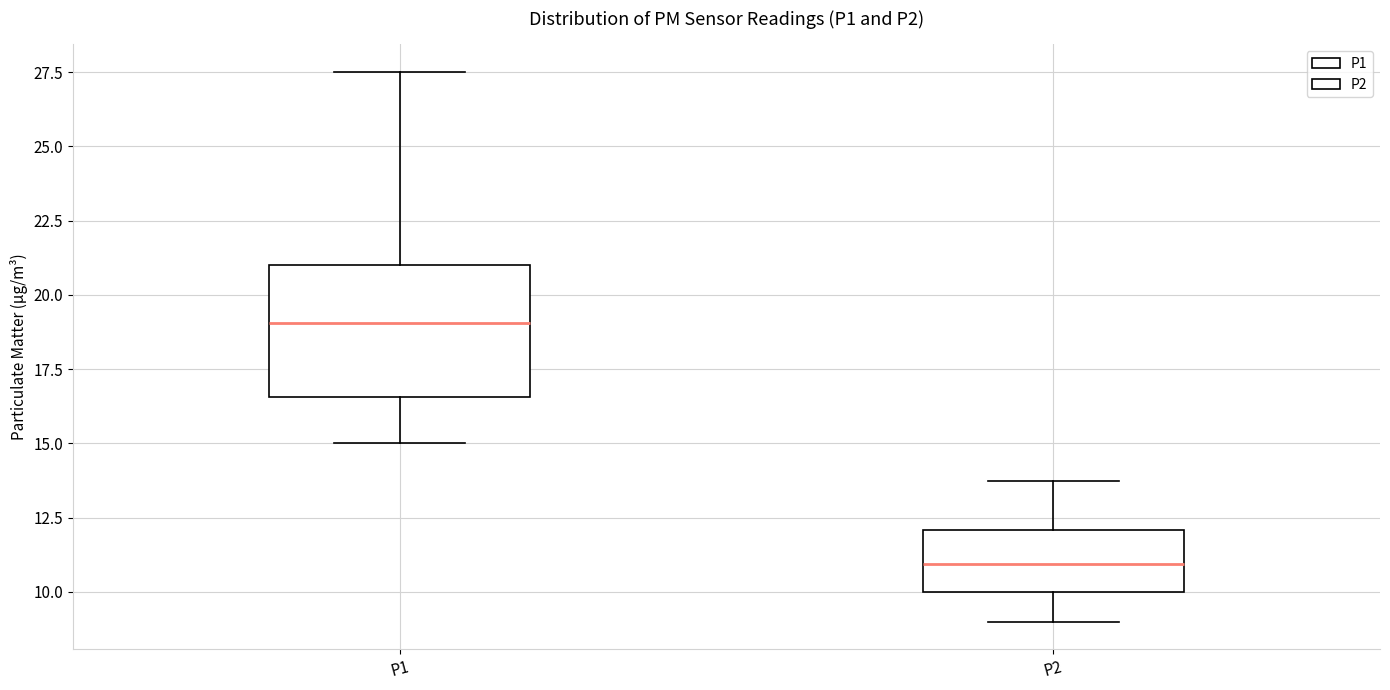

Where is the lower edge of the box for P1 on the y-axis? The values are not printed on the chart, so give them approximately, as read against the axis.

16.5